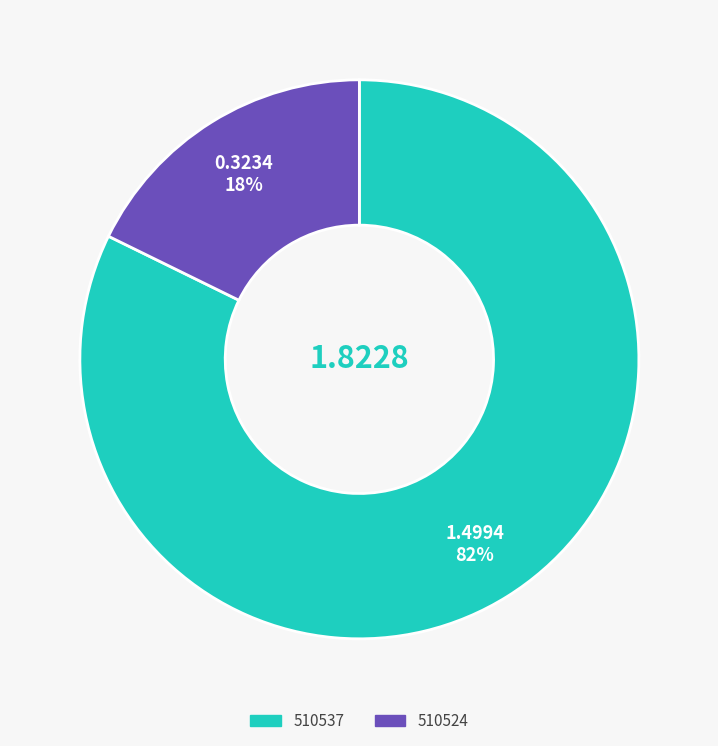

Is it true that 510524 is 18% of the pie?

True